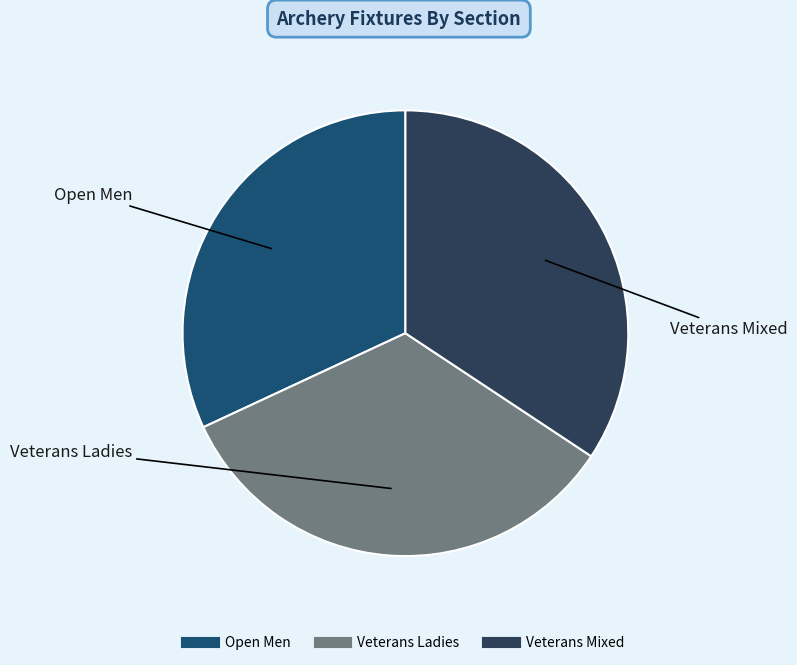

Which slice is the largest?

Veterans Mixed